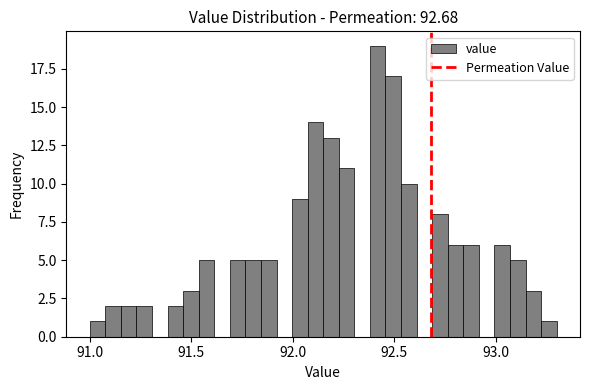

Read against the x-axis, roughly where is the centre of the tallest bar?

92.40